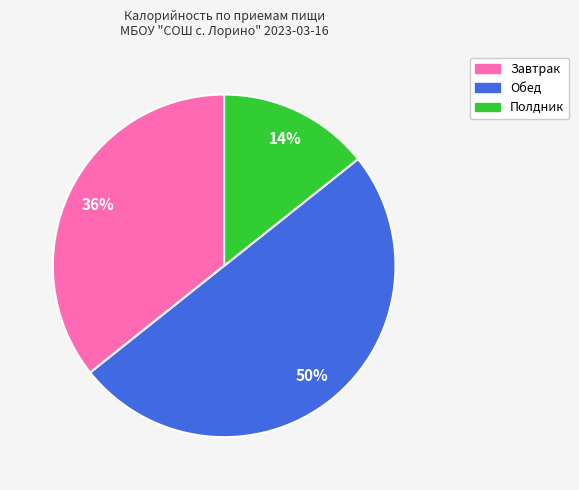

To the nearest percent, what is the difference between the largest and smallest slice percentages?

36%